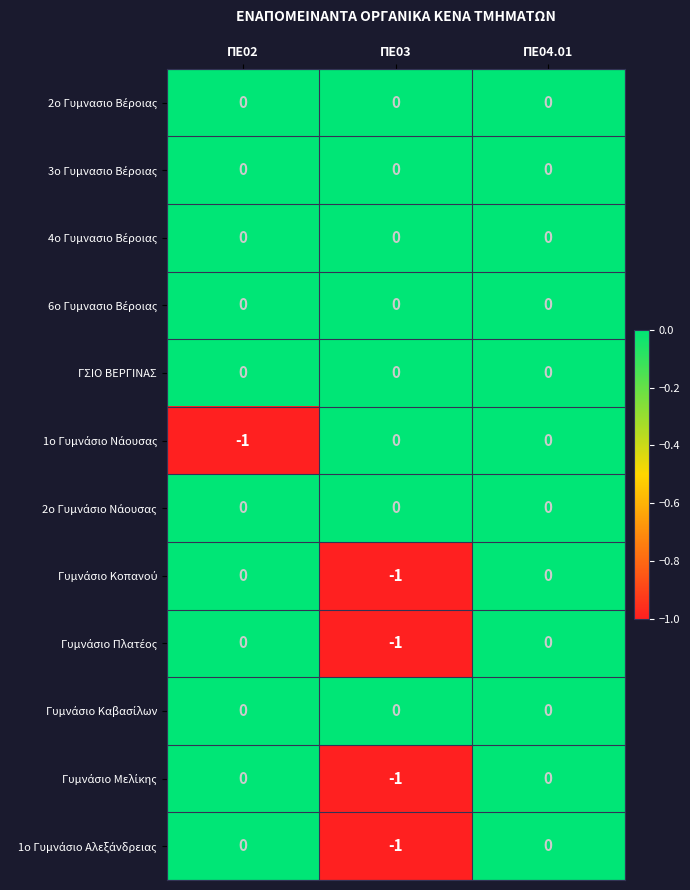

At which category is the sum across all series the highest?

ΠΕ04.01